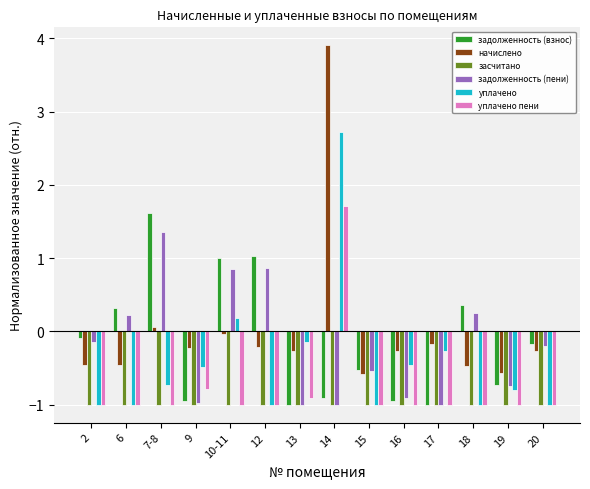

Does the chart contain any negative values?

Yes